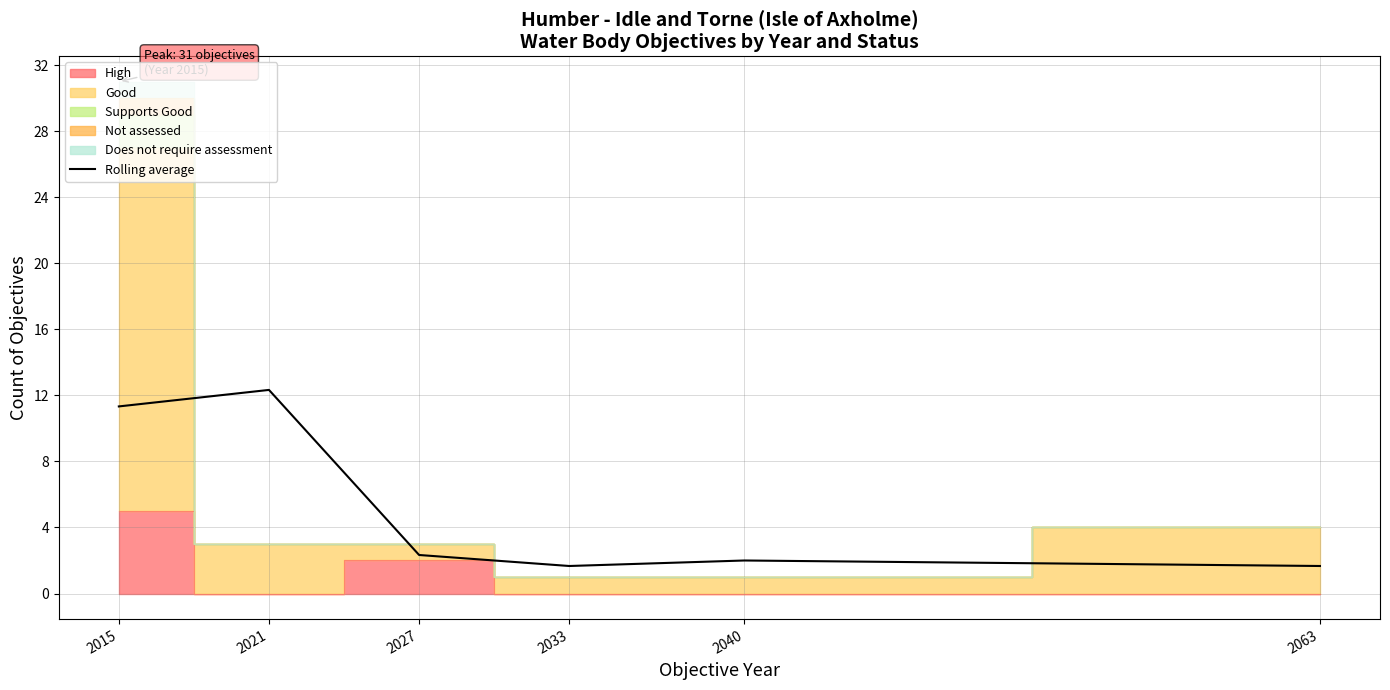

What is the value of the 3rd point from the left?

2.3